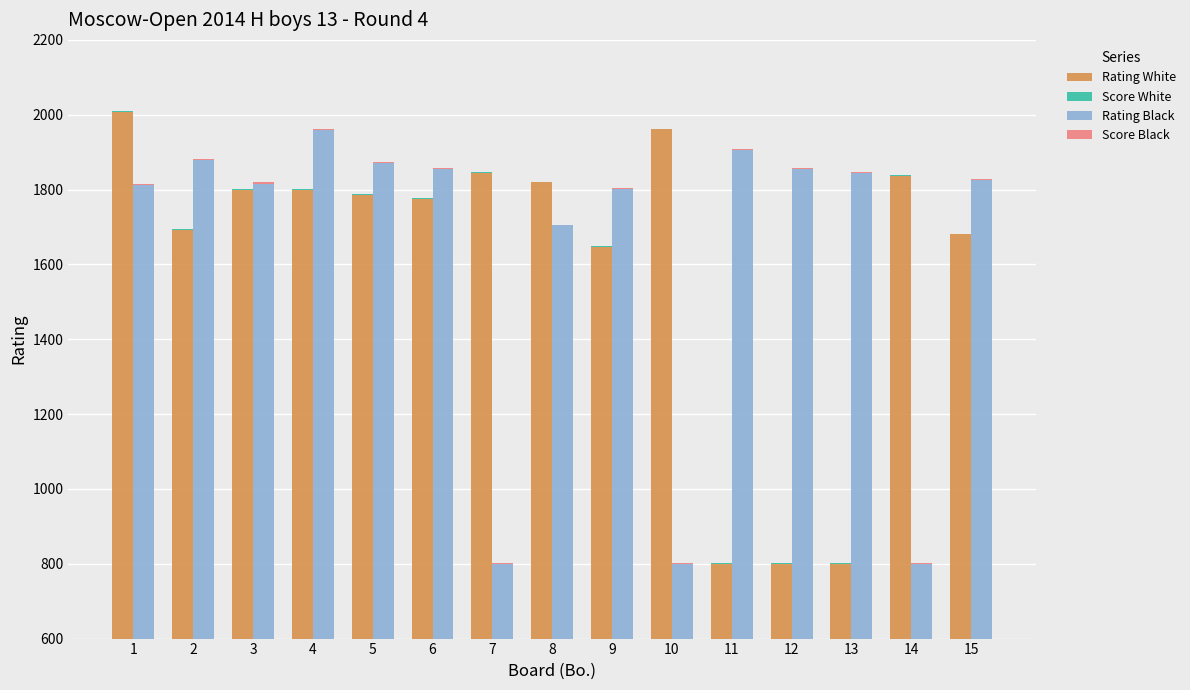

Reading left to right, list all the values displayed in this chart.

Rating White: 2008.0	1692.0	1799.0	1800.0	1786.0	1776.0	1845.0	1819.0	1647.0	1961.0	800.0	800.0	800.0	1836.0	1680.0
Score White: 3.0	3.0	3.0	2.5	2.5	2.5	2.5	2.5	2.5	2.0	2.0	2.0	2.0	2.0	2.0
Rating Black: 1811.0	1879.0	1816.0	1960.0	1871.0	1855.0	800.0	1704.0	1801.0	800.0	1907.0	1855.0	1845.0	800.0	1825.0
Score Black: 3.0	3.0	3.0	2.5	2.5	2.5	2.5	2.5	2.5	2.0	2.0	2.0	2.0	2.0	2.0